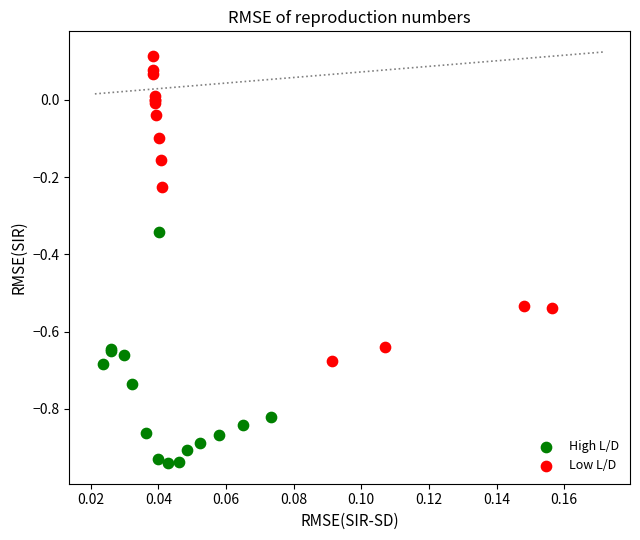

Which series reaches the maximum Y coordinate?

Low L/D